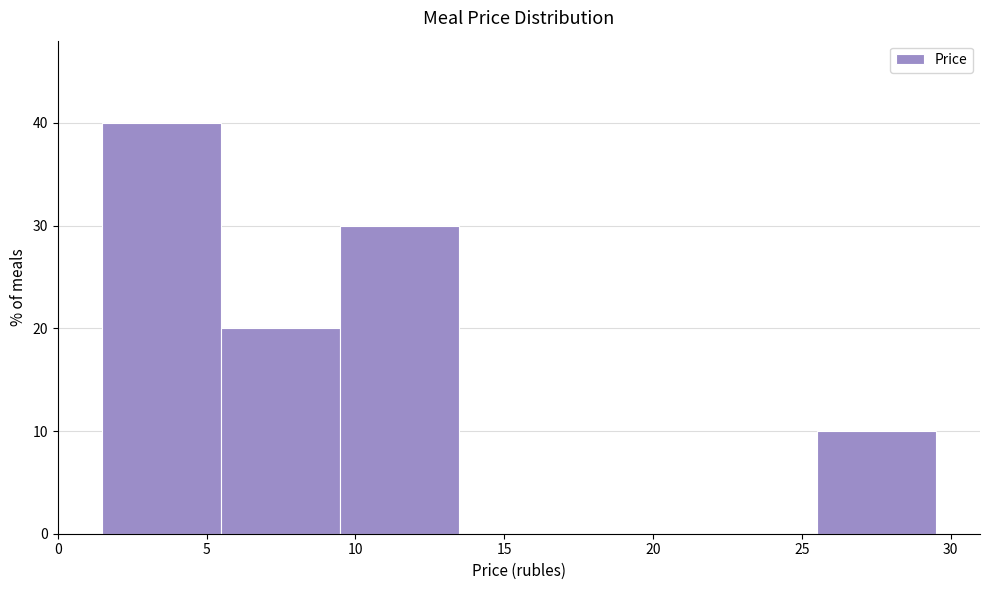

What is the height of the bar covering 25.5 to 29.5 on the x-axis? Neither the bar edges nor the heights are printed on the chart, so give them approximately, as read against the axes.

10